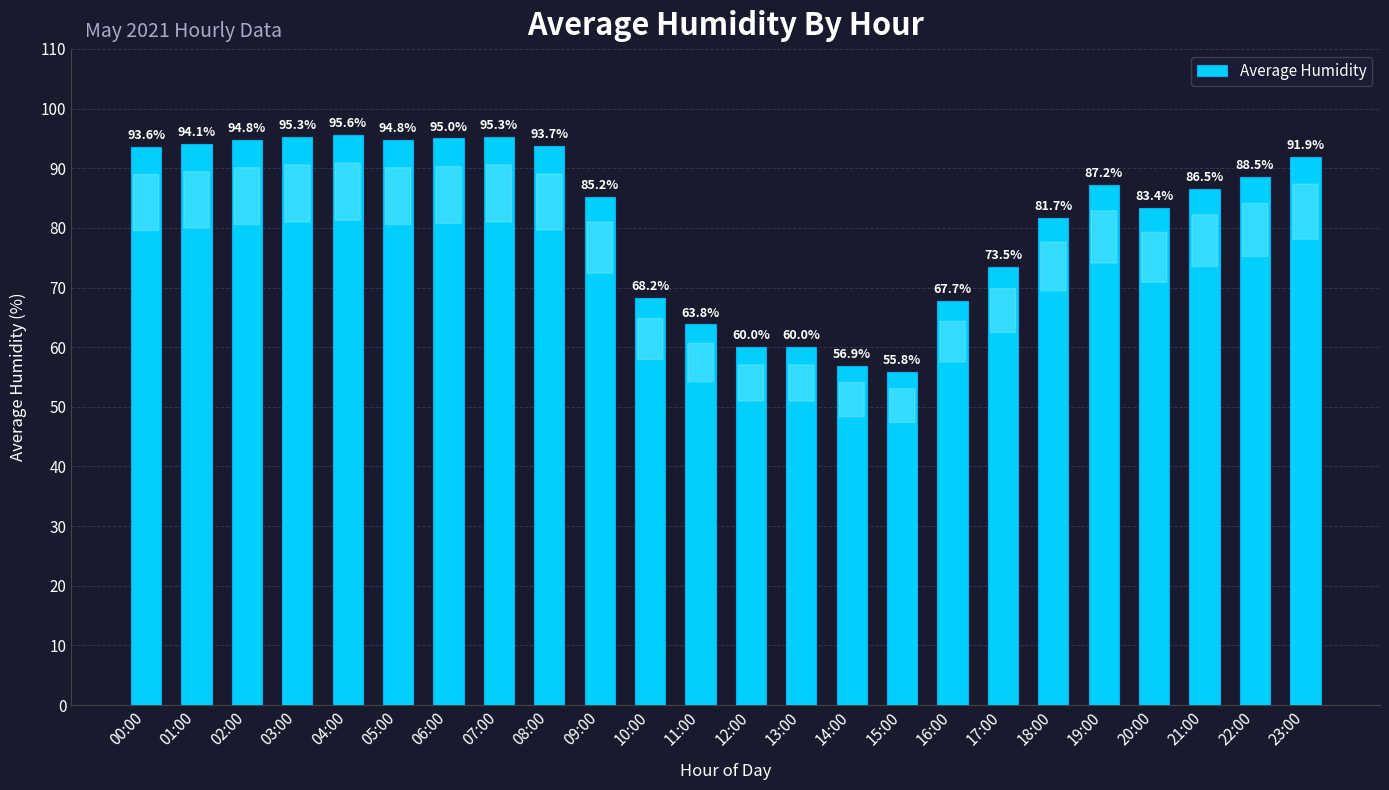

How many bars are there in total?

24